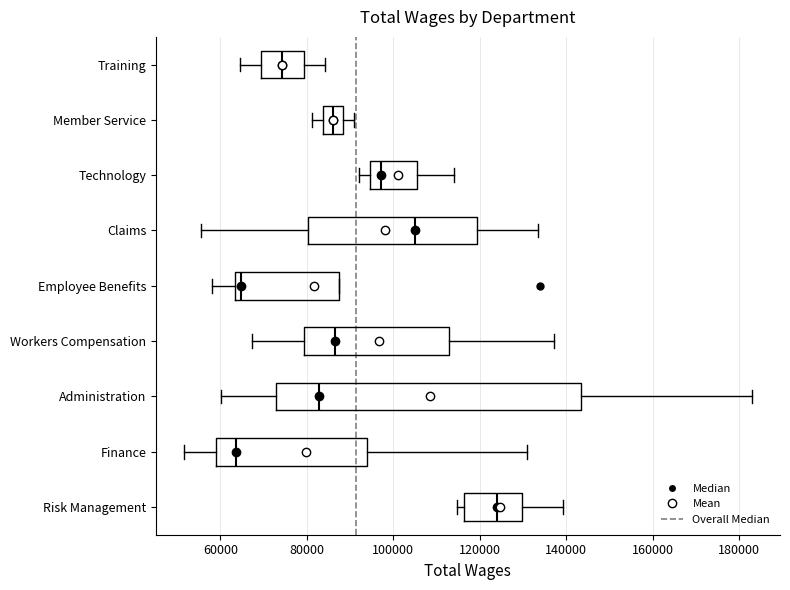

Which box is the widest, from its left edge to its right edge?

Administration